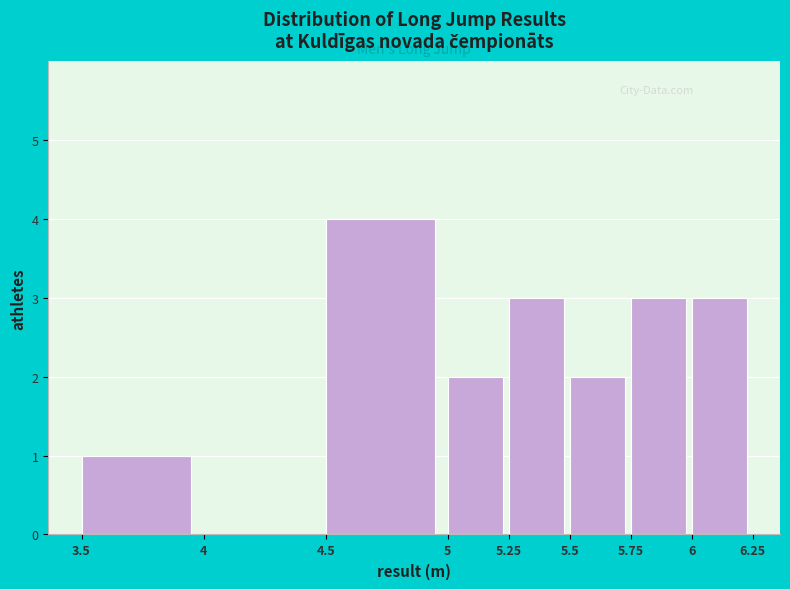

Reading left to right, transcribe this chart: for each bar, give the range it covers on the x-axis and its height. The values are not printed on the chart, so give them approximately, as read against the axis.

3.5 to 4: 1
4 to 4.5: 0
4.5 to 5: 4
5 to 5.25: 2
5.25 to 5.5: 3
5.5 to 5.75: 2
5.75 to 6: 3
6 to 6.25: 3